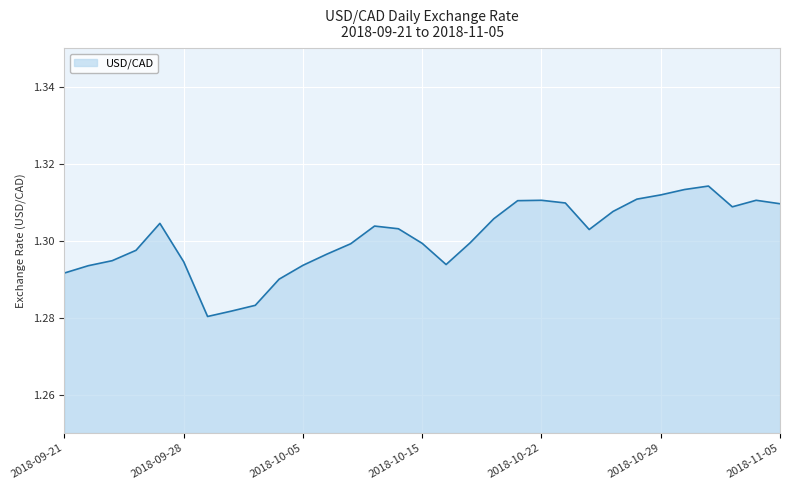

Count the values in the range 1 to 2.

31